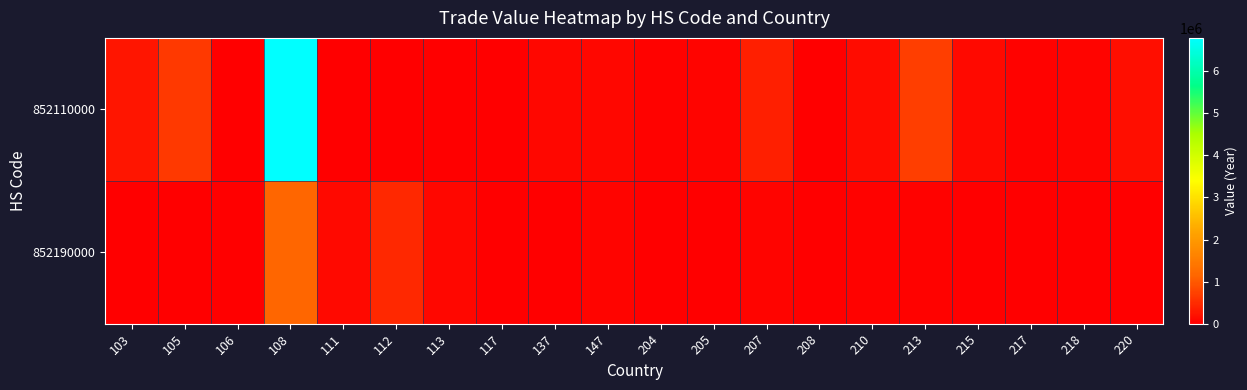

Reading left to right, what are all the values shown in this chart?

852110000: 103=245477	105=639574	106=0	108=6790253	111=0	112=0	113=0	117=5795	137=96784	147=91845	204=32529	205=64015	207=347633	208=25517	210=146679	213=715048	215=115117	217=28004	218=72501	220=185178
852190000: 103=0	105=0	106=21734	108=1150932	111=131463	112=464524	113=88263	117=0	137=8294	147=72170	204=12352	205=14287	207=69824	208=13444	210=45452	213=52575	215=0	217=0	218=0	220=0